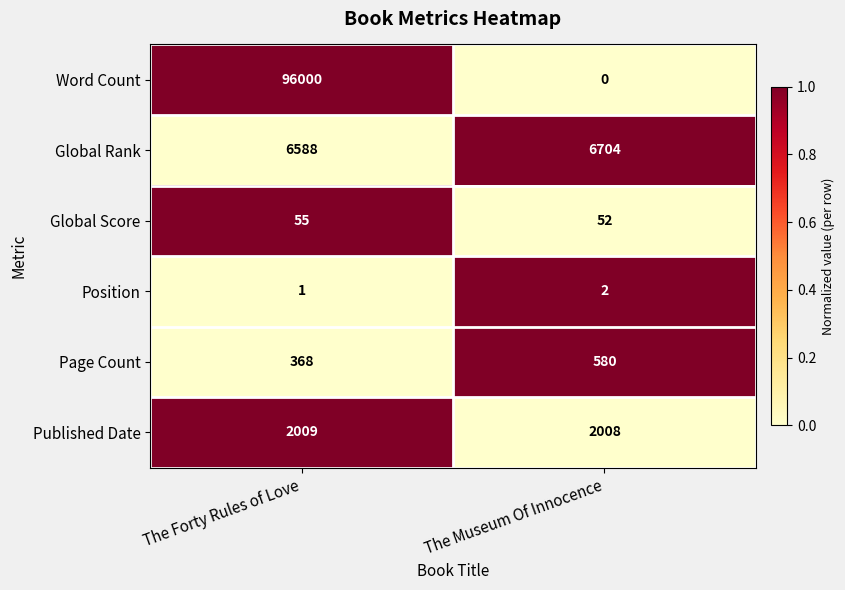

Is it true that Global Rank equals 6588 at The Forty Rules of Love?

True